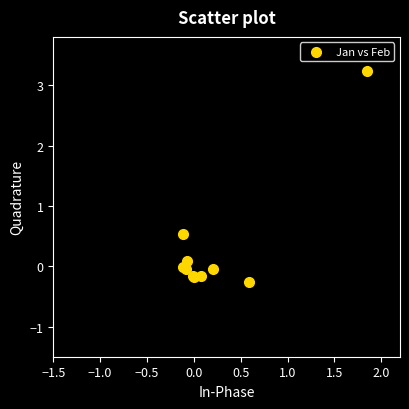

What Y value in the scatter plot is closest to 1?

0.5